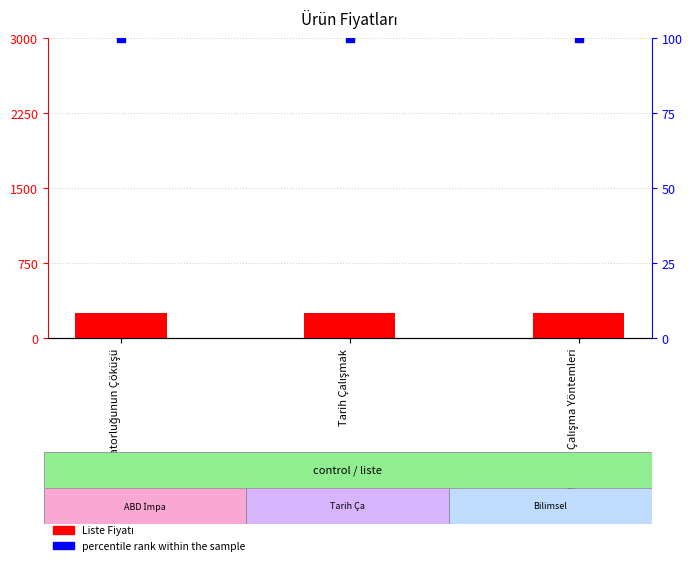

Which series contains the highest Y value?

Liste Fiyatı